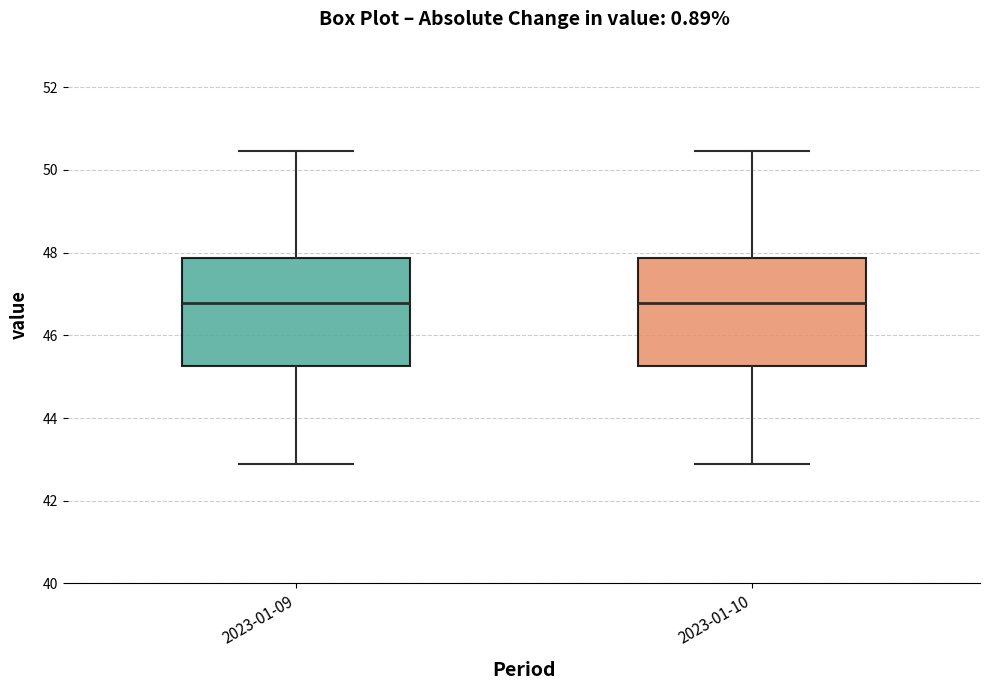

Reading left to right, read every box against the y-axis: the position of its median line, the range the box covers, and the ends of its whiskers. The values are not printed on the chart, so give them approximately, as read against the axis.

2023-01-09: median 46.8, box 45.2 to 47.8, whiskers 42.8 to 50.4
2023-01-10: median 46.8, box 45.2 to 47.8, whiskers 42.8 to 50.4